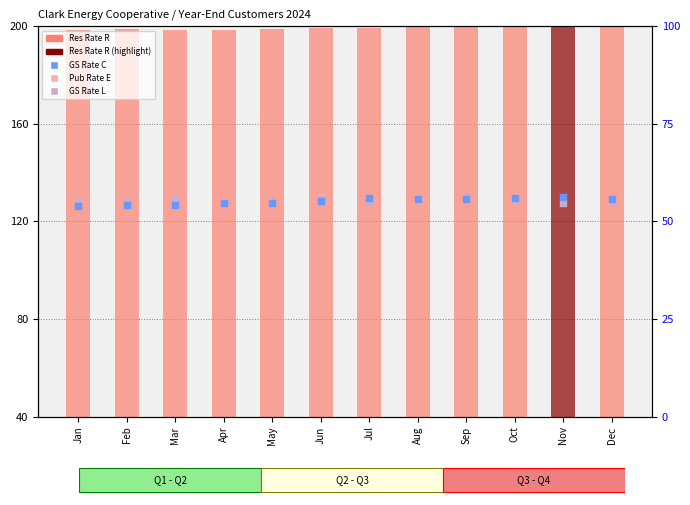

Is the value of Res Rate R at Apr greater than the value of GS Rate C at Jan?

Yes